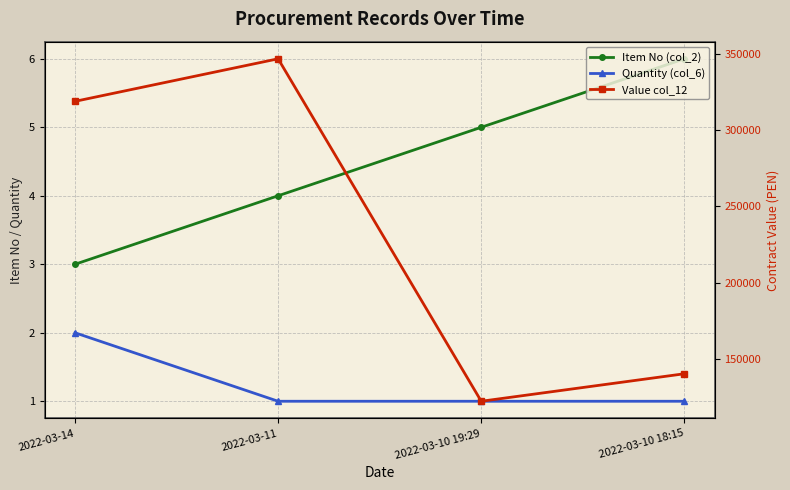

What is the total value across all series at 2022-03-10 19:29?

122406